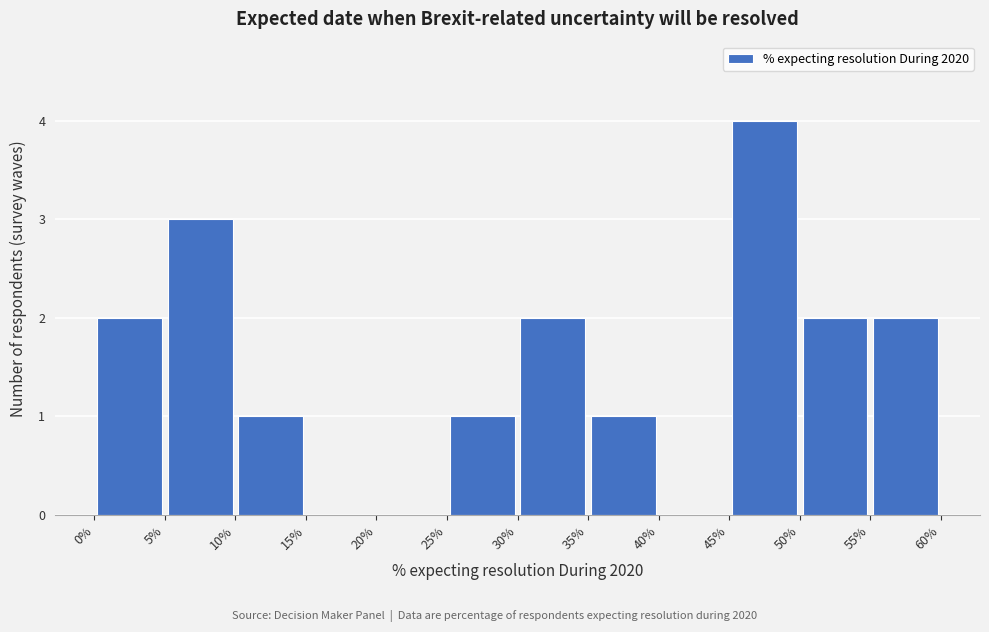

Reading left to right, list every bar in this chart as the range it spans on the x-axis followed by its height. The values are not printed on the chart, so give them approximately, as read against the axis.

0% to 5%: 2
5% to 10%: 3
10% to 15%: 1
15% to 20%: 0
20% to 25%: 0
25% to 30%: 1
30% to 35%: 2
35% to 40%: 1
40% to 45%: 0
45% to 50%: 4
50% to 55%: 2
55% to 60%: 2